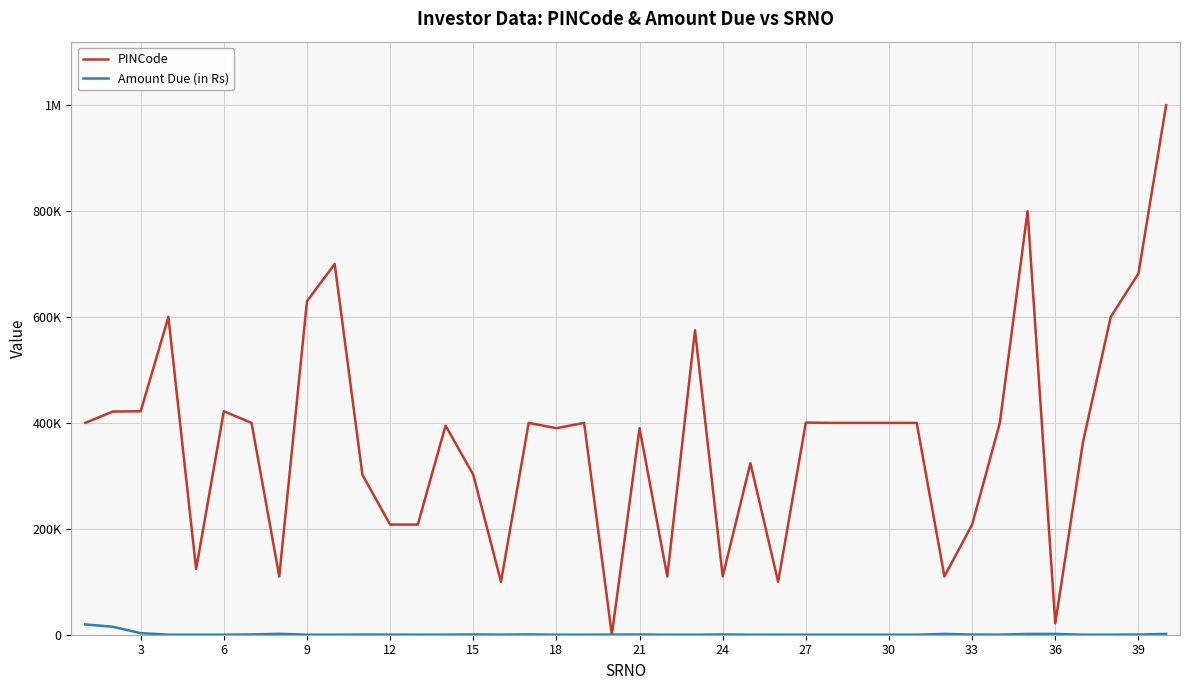

What are all the series names shown in the legend?

PINCode, Amount Due (in Rs)